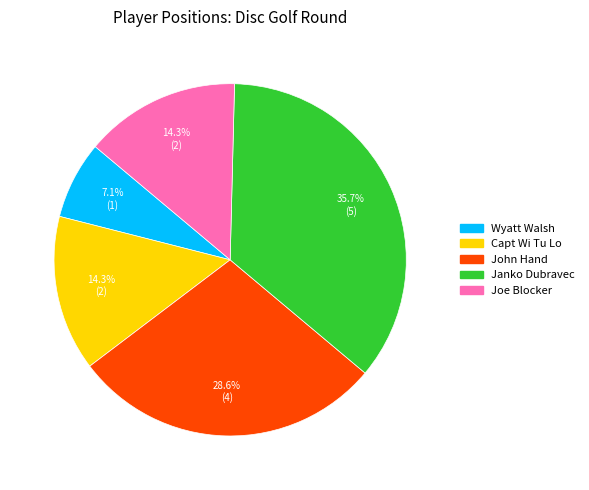

To the nearest percent, what is the combined percentage of Capt Wi Tu Lo and Joe Blocker?

29%